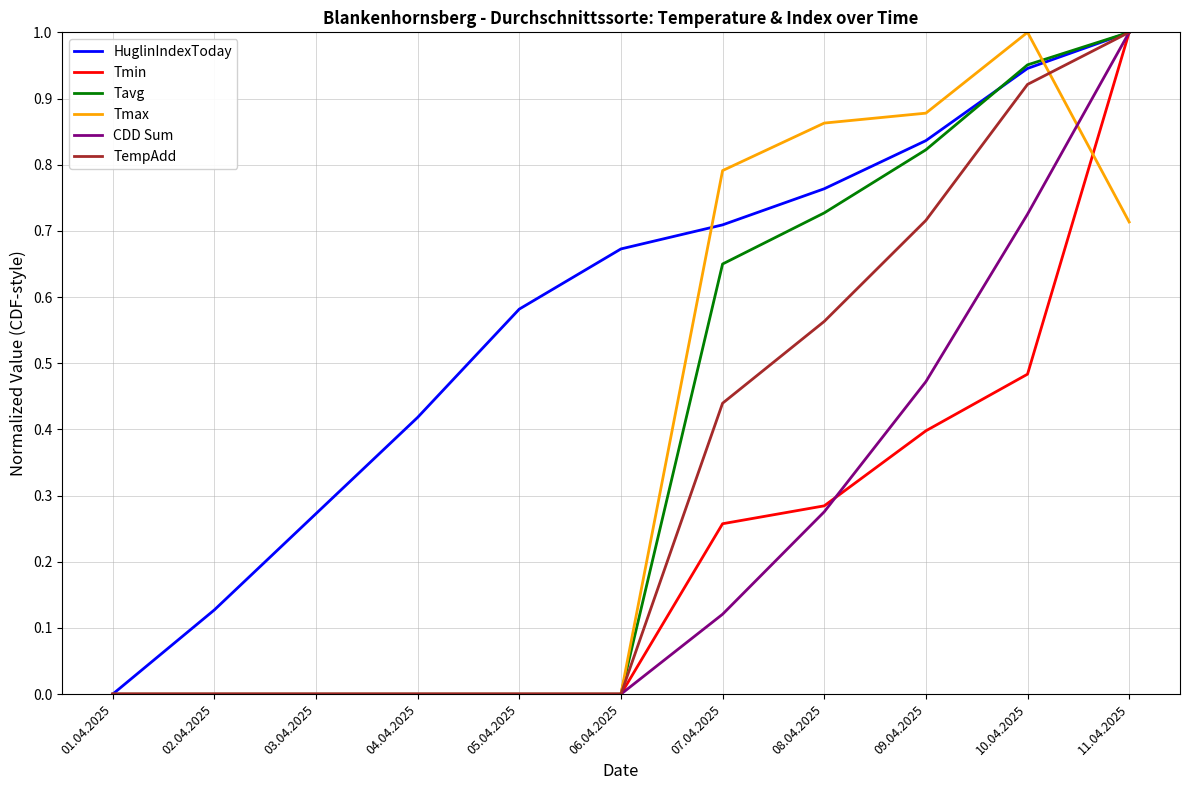

What position from the left is 11.04.2025?

11